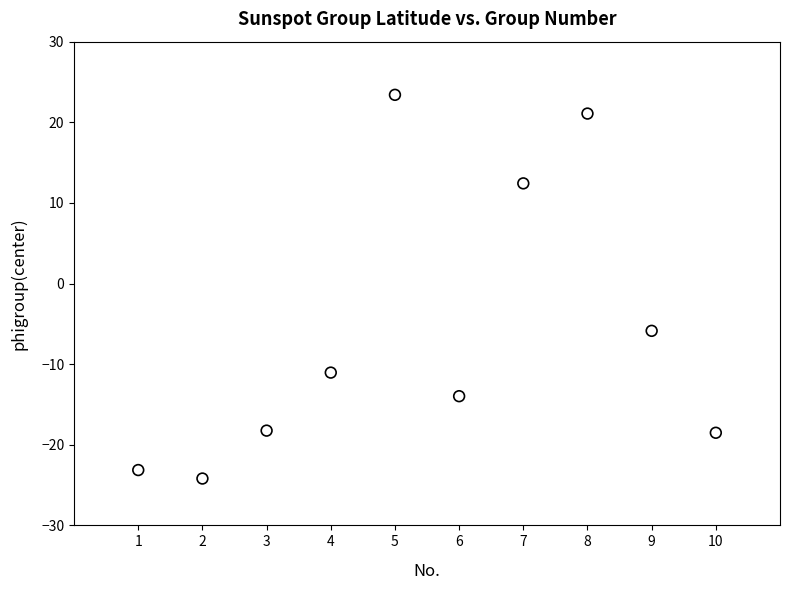

What is the average Y value?

-5.8